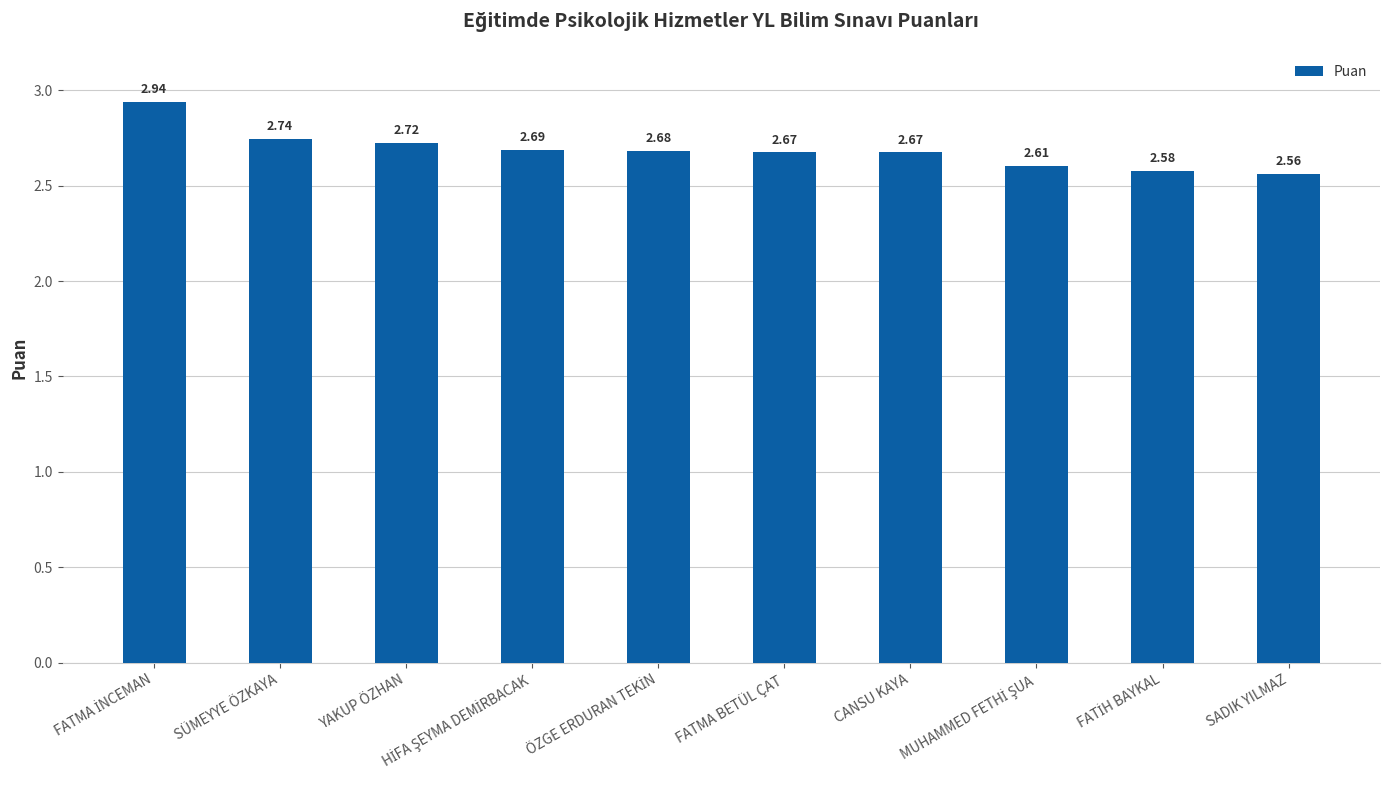

Does the chart contain any negative values?

No